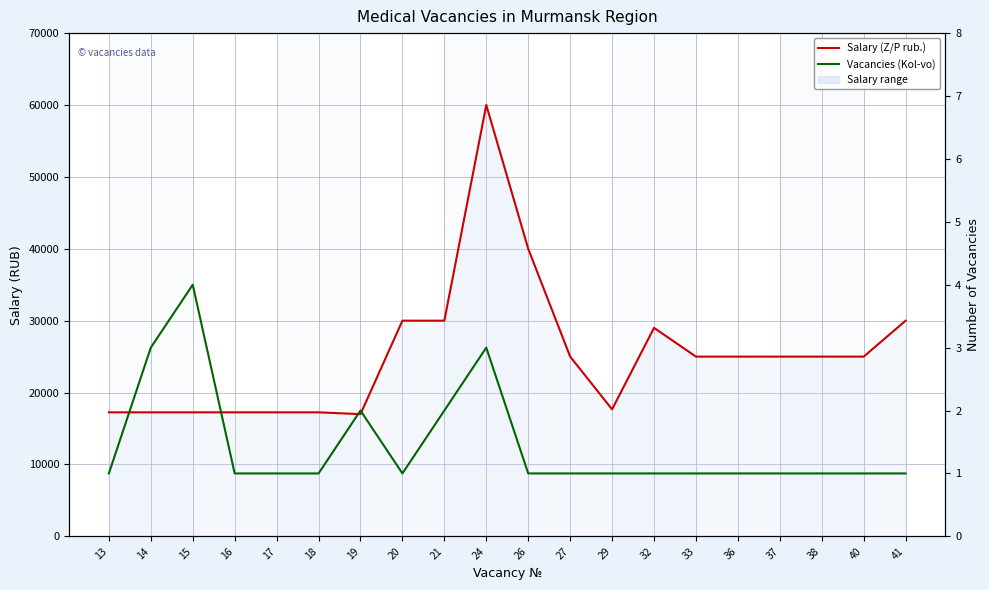

True or false: Salary (Z/P rub.) and Vacancies (Kol-vo) cross at least once.

False